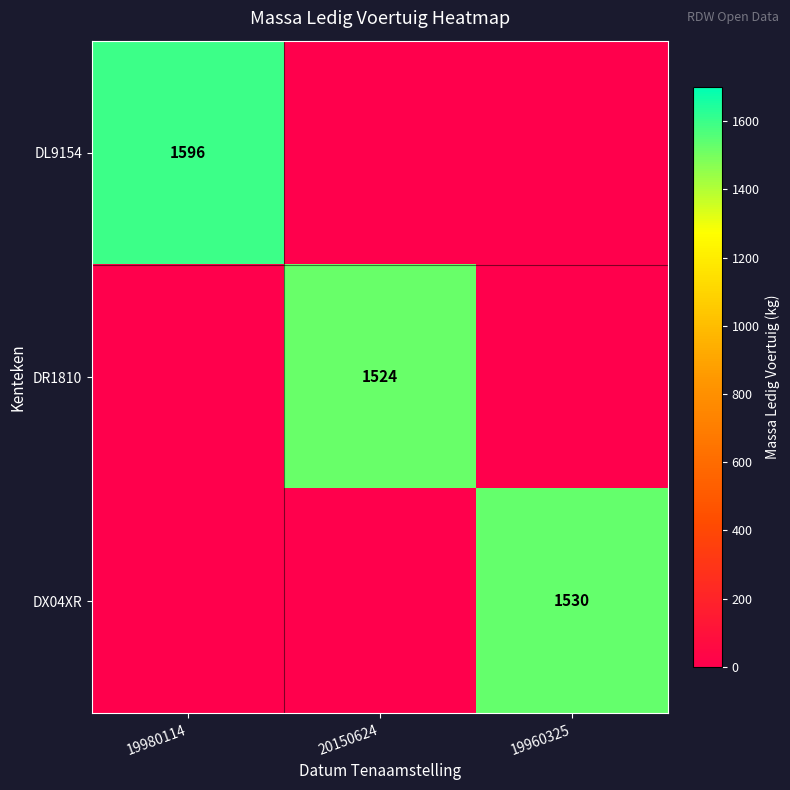

True or false: DL9154 has a value of 2647 at 19980114.

False